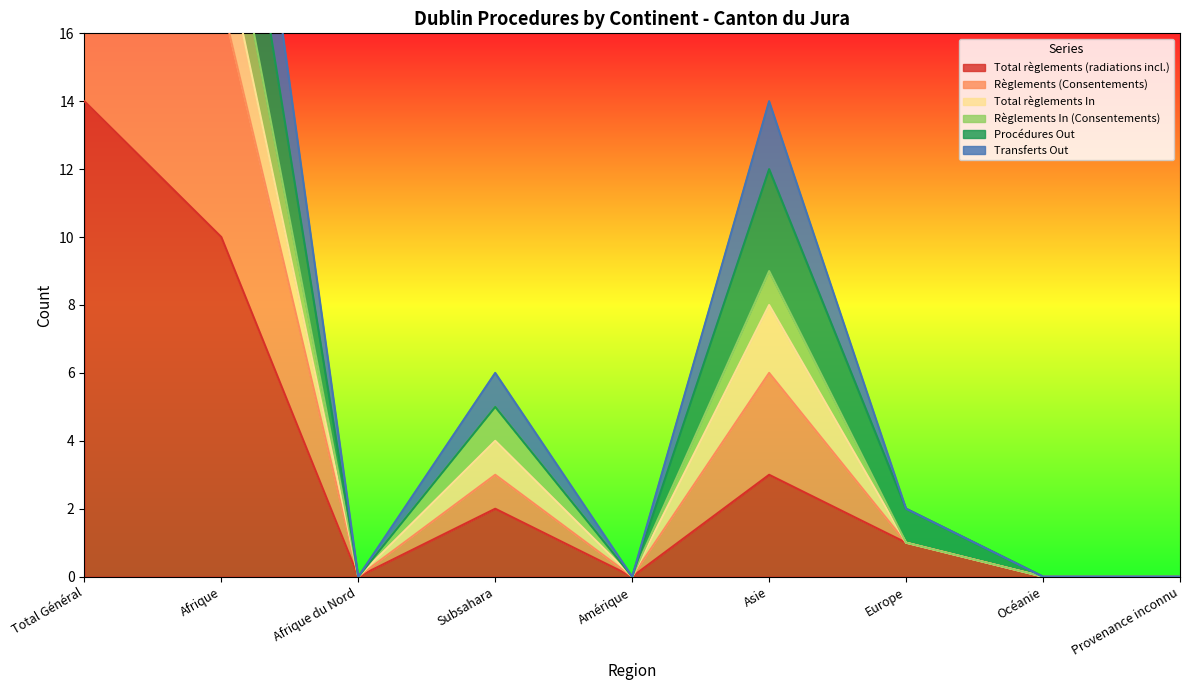

What is the difference between the Total règlements (radiations incl.) values at Subsahara and Provenance inconnu?

2